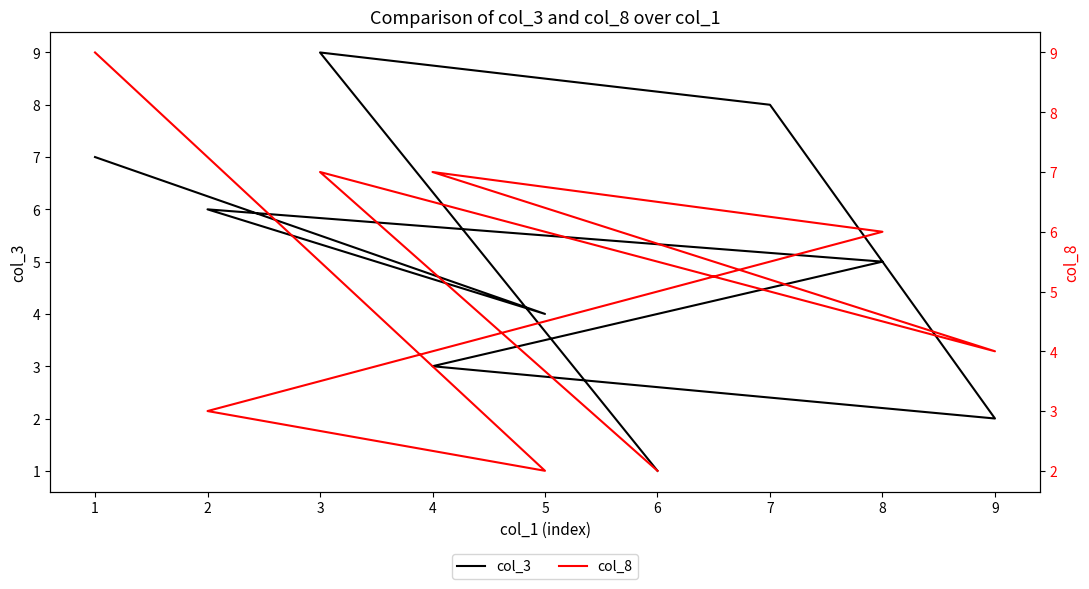

The value of col_8 at 9 is 3. True or false?

False